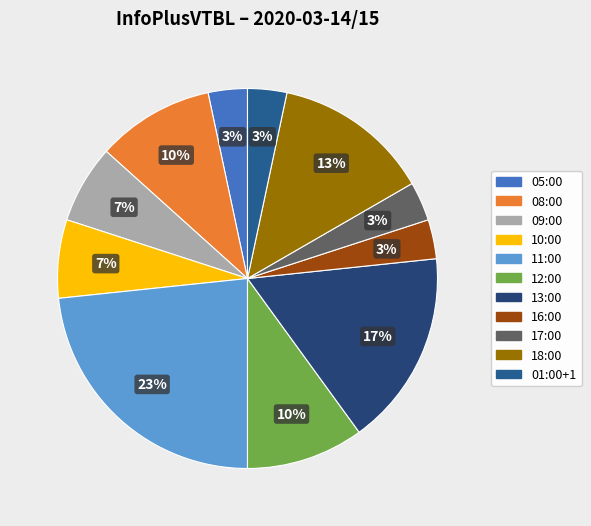

Is the sum of 17:00 and 11:00 greater than half?

No